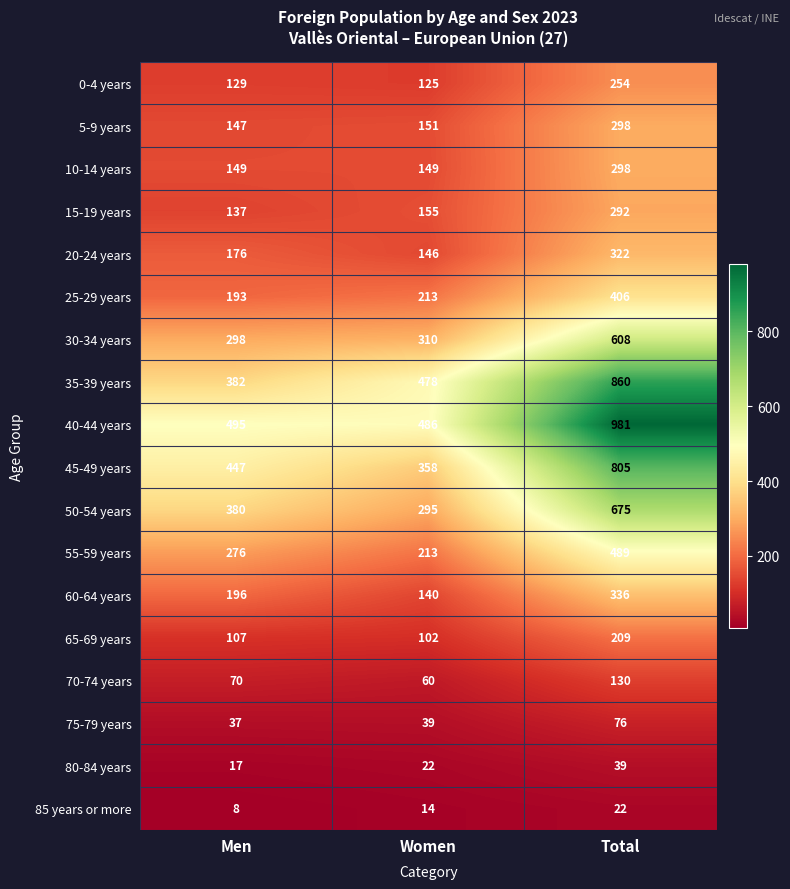

What value does the 75-79 years series have at Total, to the nearest 10?

80